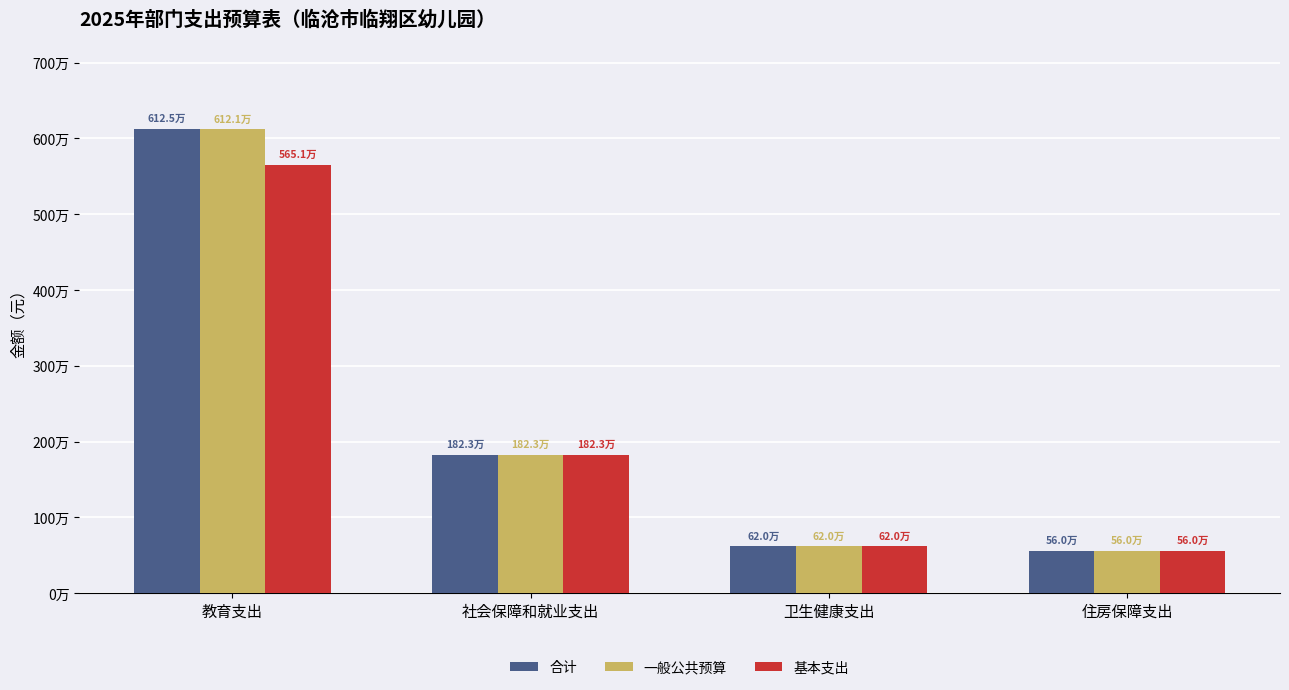

Does the chart contain any negative values?

No